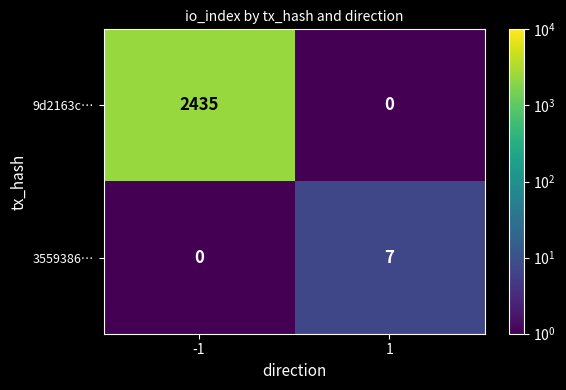

What is the sum of the 3559386… values at -1 and 1?

7